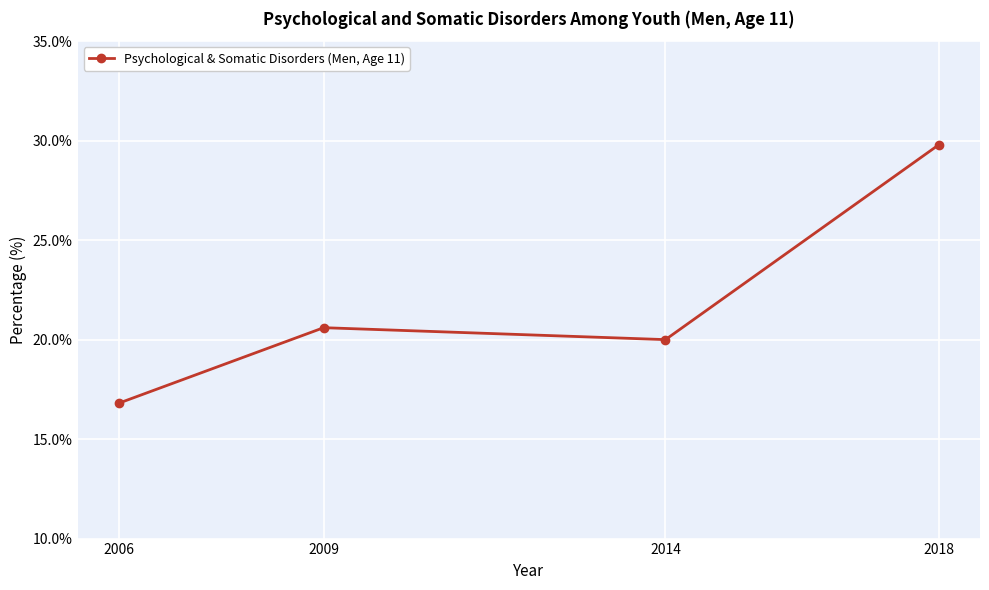

What is the value of the 3rd point from the left?

20.0